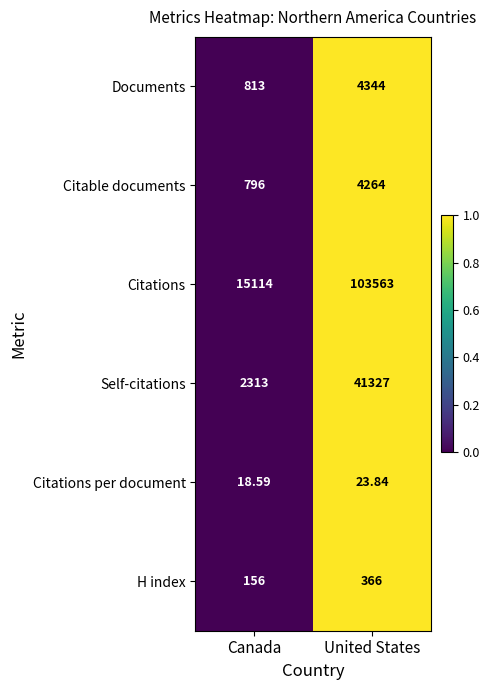

At United States, list the series in order from largest to smallest.

Citations, Self-citations, Documents, Citable documents, H index, Citations per document